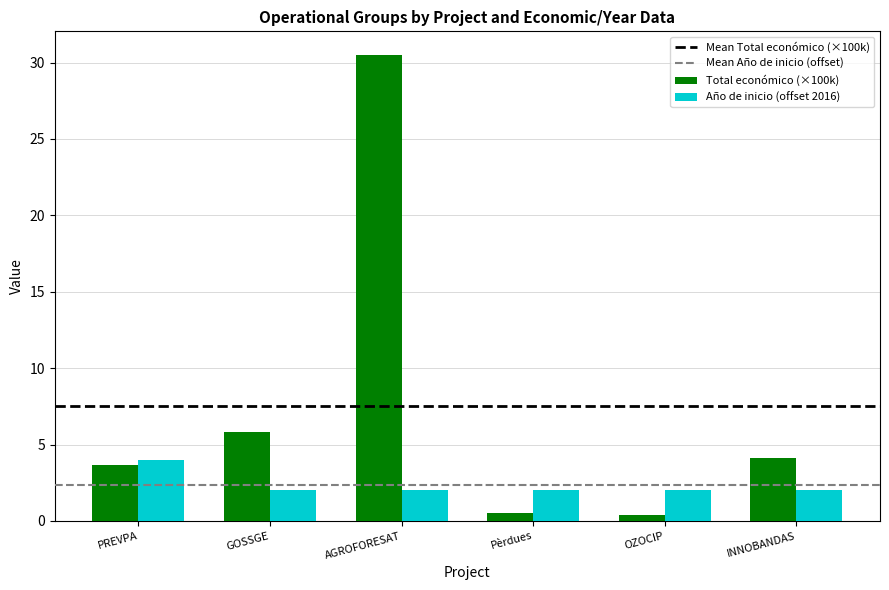

What is the approximate value of Total económico (×100k) at INNOBANDAS?

4.1